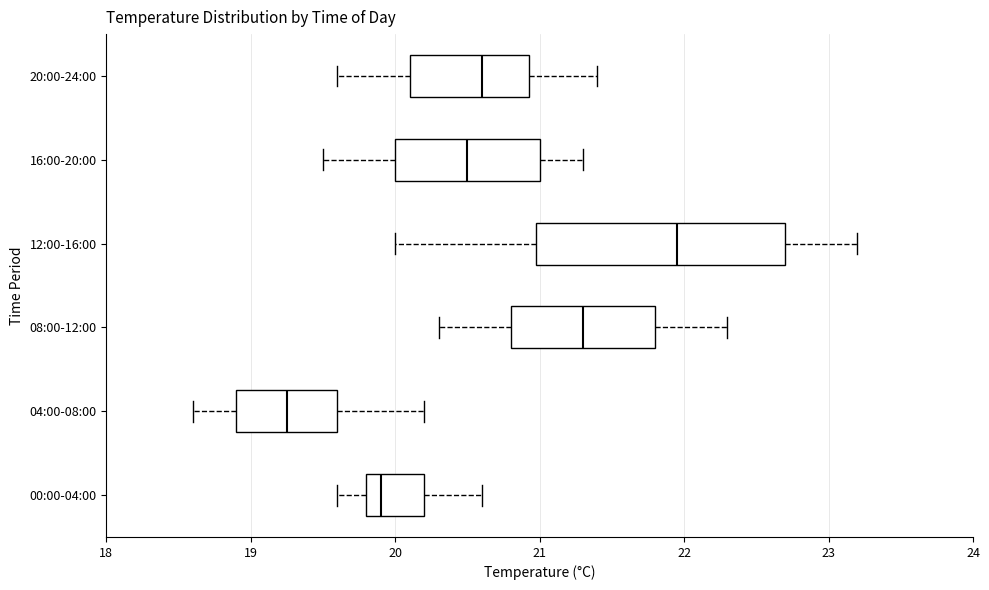

Where is the left edge of the box for 20:00-24:00 on the x-axis? The values are not printed on the chart, so give them approximately, as read against the axis.

20.1